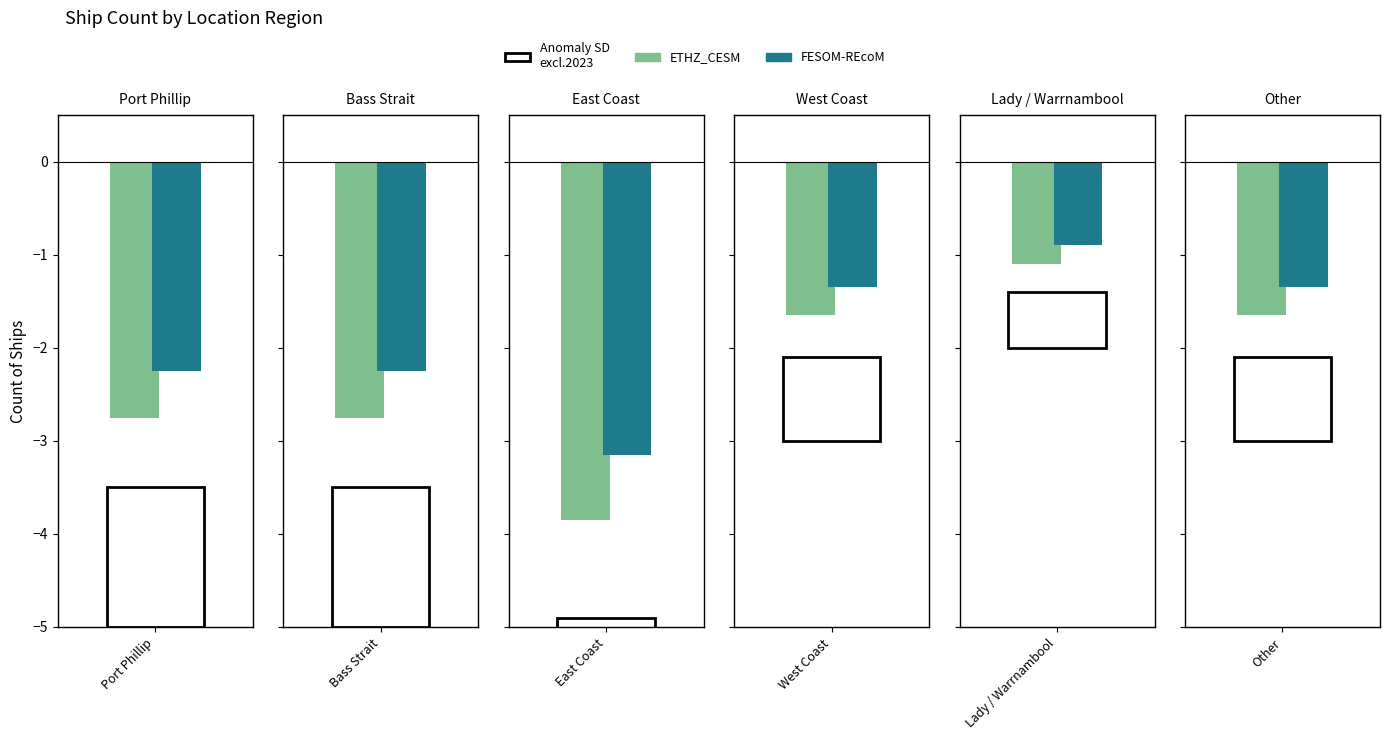

What is the label of the 6th bar from the left?

Other